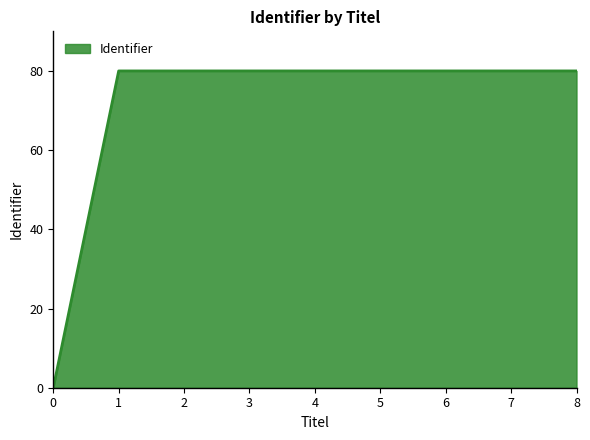

At which label does the data first exceed 79?

1